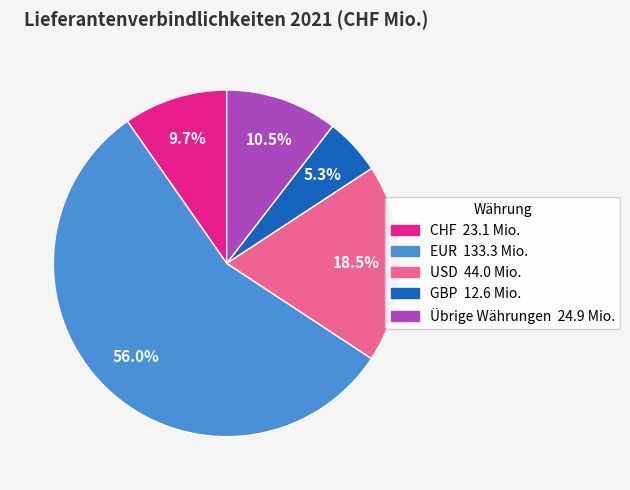

Is there a majority slice in this chart?

Yes